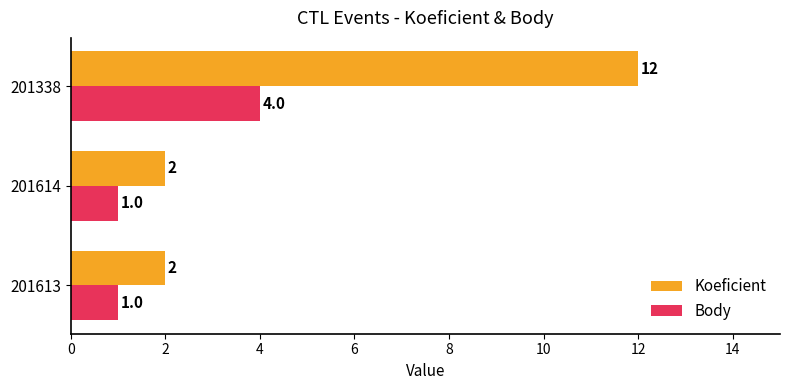

Is the value of Body at 201613 greater than the value of Koeficient at 201614?

No